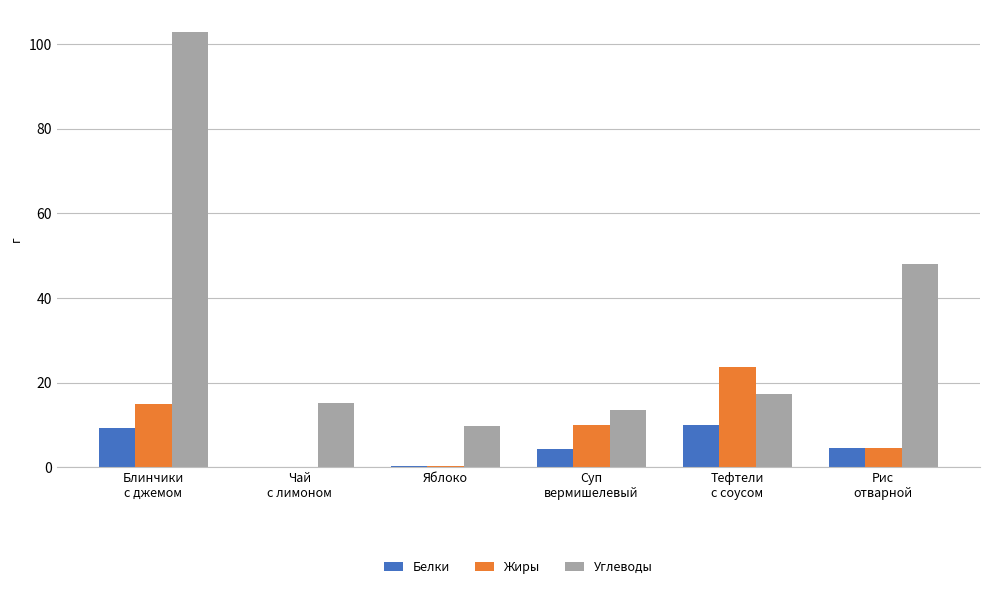

What is the sum of all Жиры values?

53.7